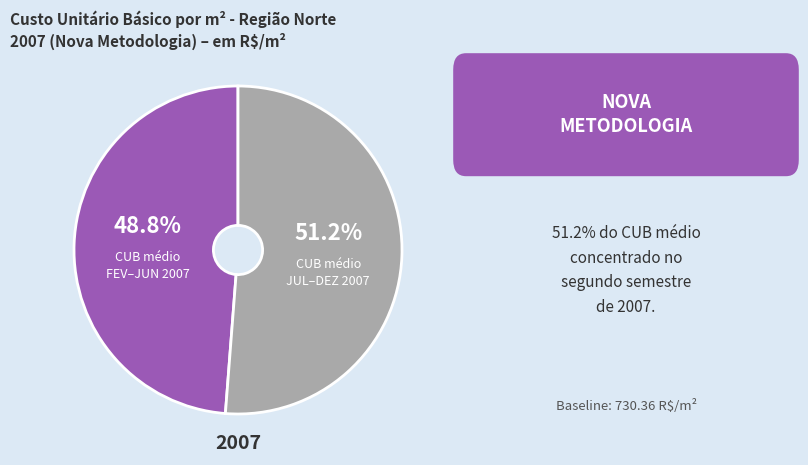

To the nearest percent, what is the difference between the largest and smallest slice percentages?

2%